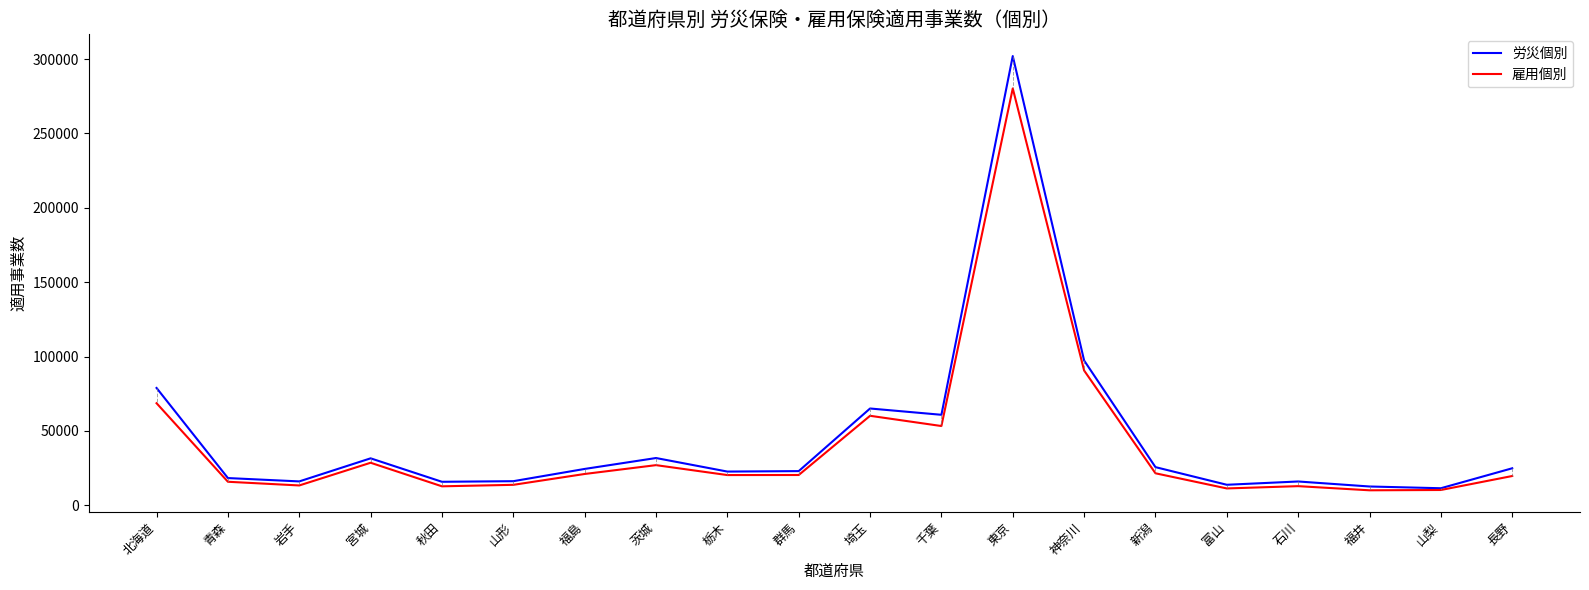

Which series has the widest spread of values?

労災個別